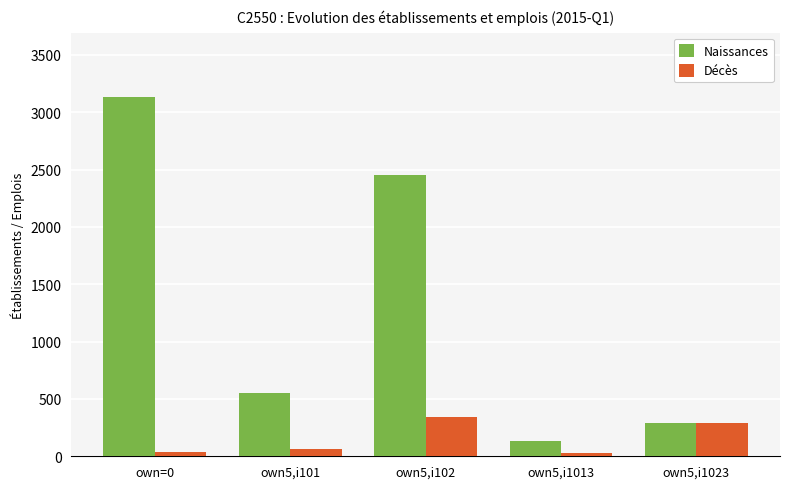

Which series has the widest spread of values?

Naissances